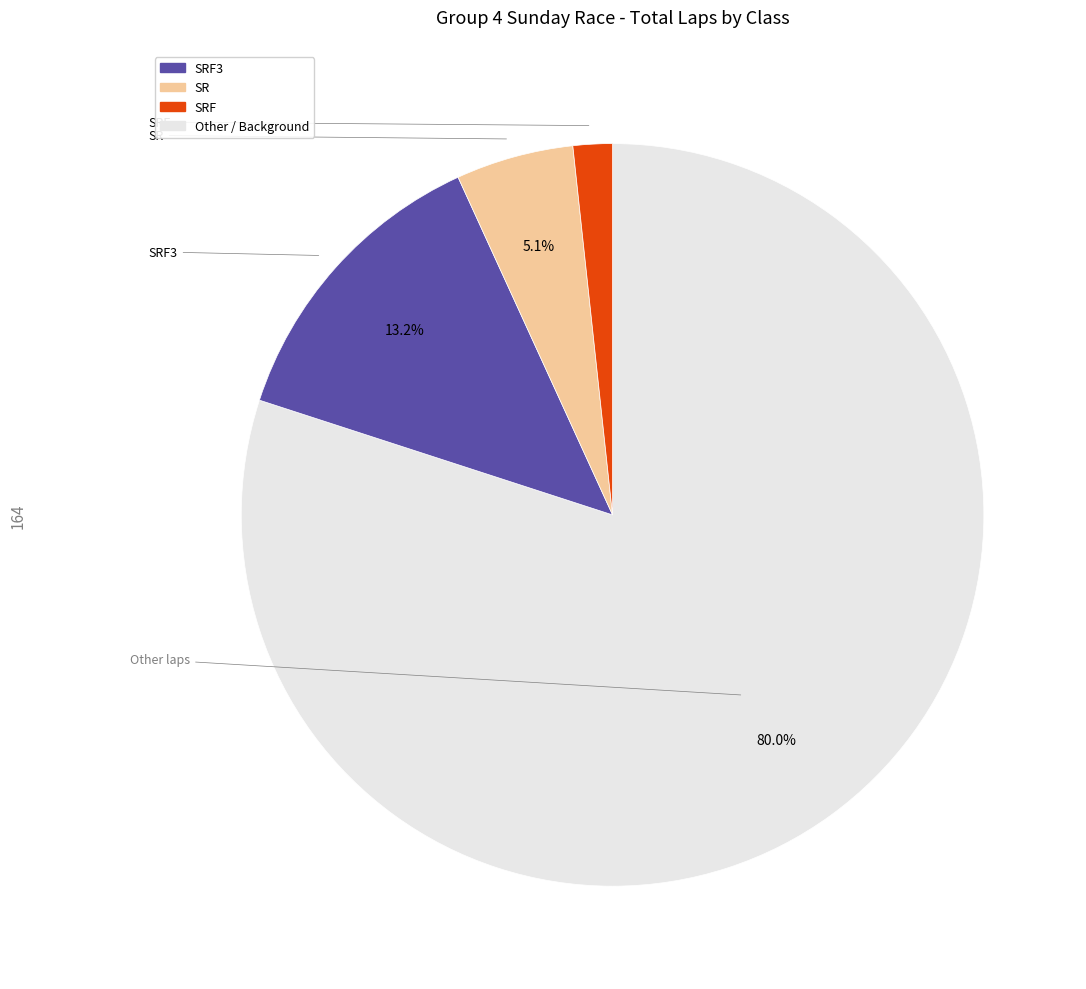

Is there any slice that represents more than half of the pie?

Yes